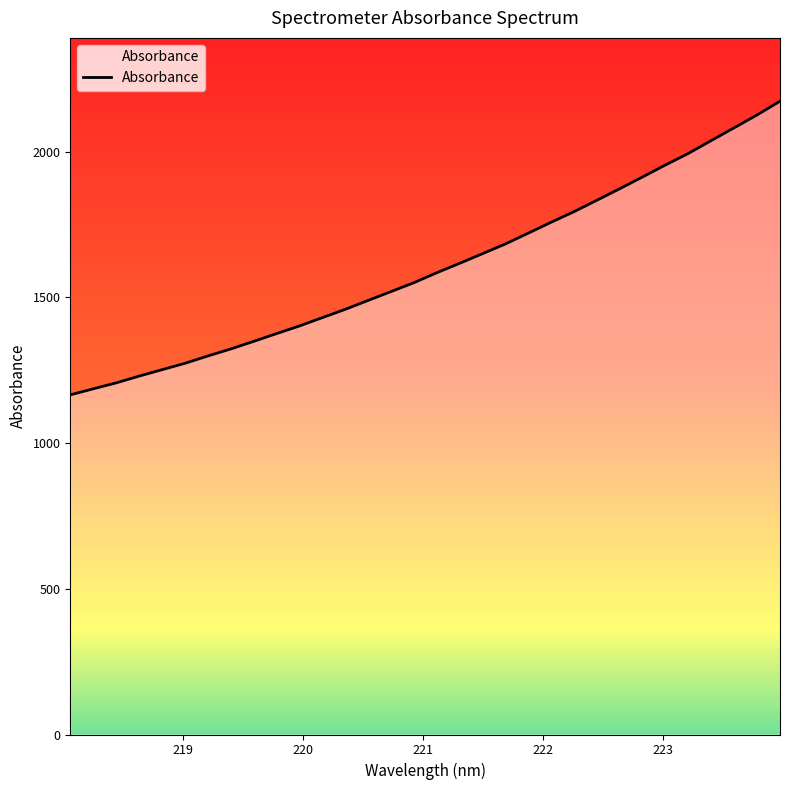

What is the difference between the maximum and minimum values?

1007.6